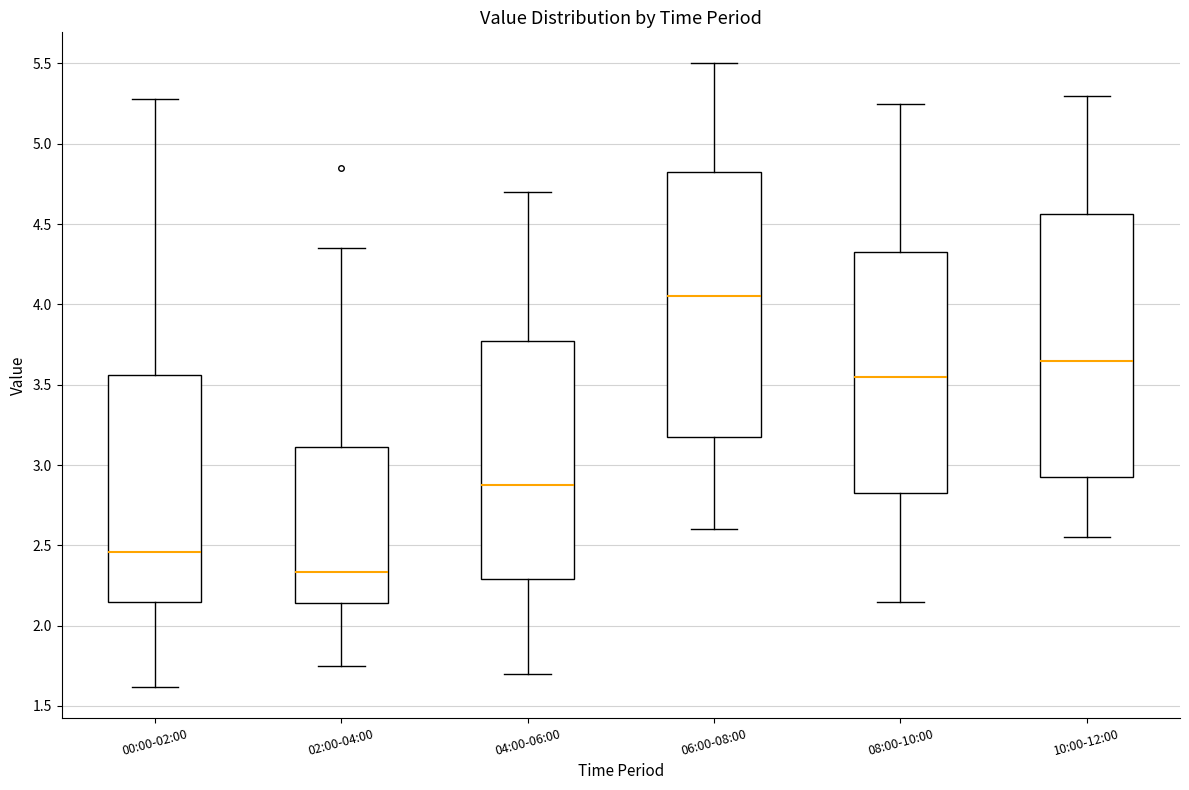

Reading left to right, read every box against the y-axis: the position of its median line, the range the box covers, and the ends of its whiskers. The values are not printed on the chart, so give them approximately, as read against the axis.

00:00-02:00: median 2.45, box 2.15 to 3.55, whiskers 1.60 to 5.30
02:00-04:00: median 2.35, box 2.15 to 3.10, whiskers 1.75 to 4.35
04:00-06:00: median 2.90, box 2.30 to 3.80, whiskers 1.70 to 4.70
06:00-08:00: median 4.05, box 3.20 to 4.85, whiskers 2.60 to 5.50
08:00-10:00: median 3.55, box 2.85 to 4.35, whiskers 2.15 to 5.25
10:00-12:00: median 3.65, box 2.95 to 4.55, whiskers 2.55 to 5.30